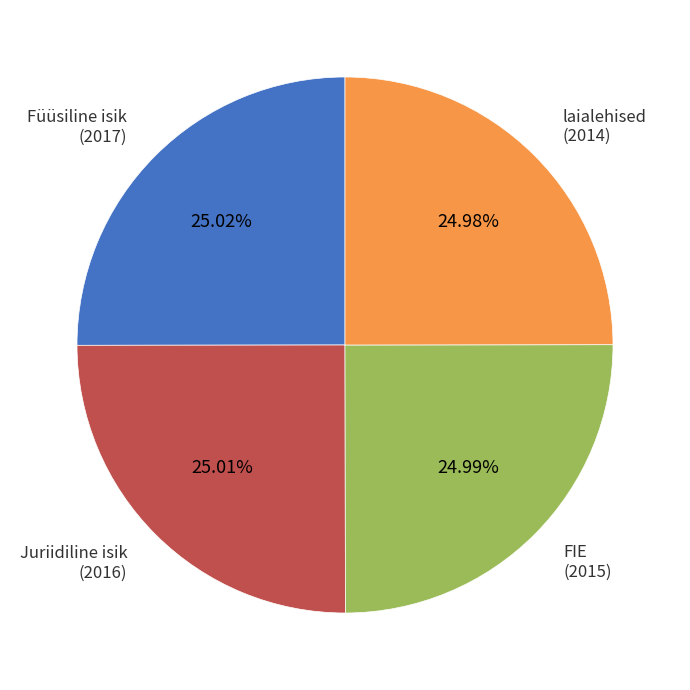

What percentage do laialehised and Füüsiline isik together represent?

50.0%